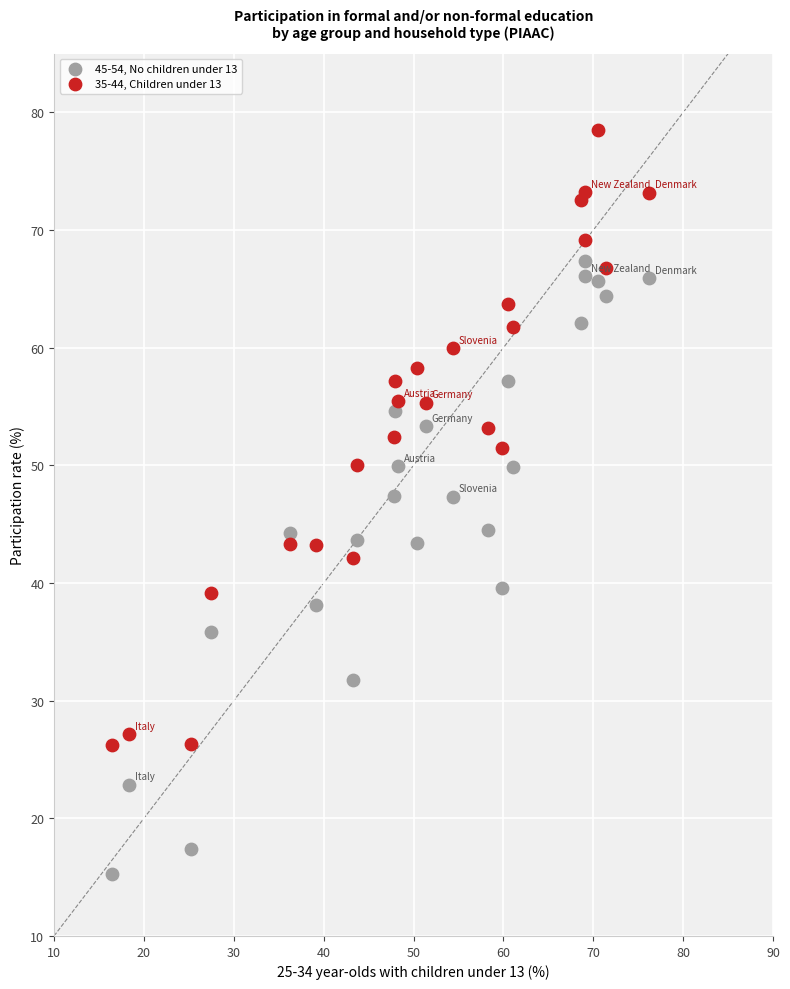

Which series reaches the maximum Y coordinate?

35-44, Children under 13